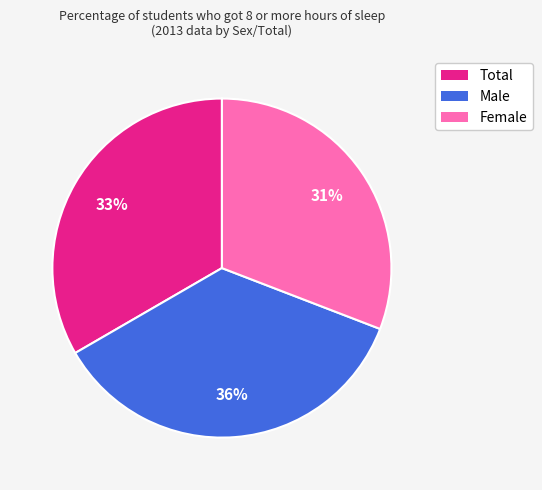

Do Total and Female together represent more than half of the pie?

Yes